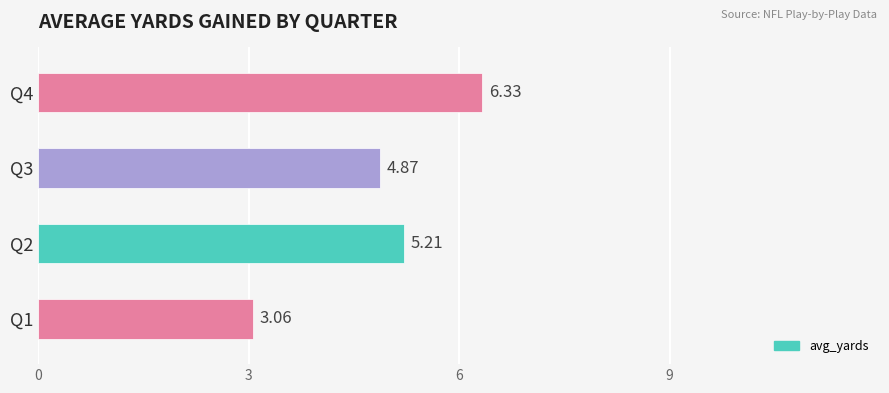

Where is the data nearest to the value 4?

Q3